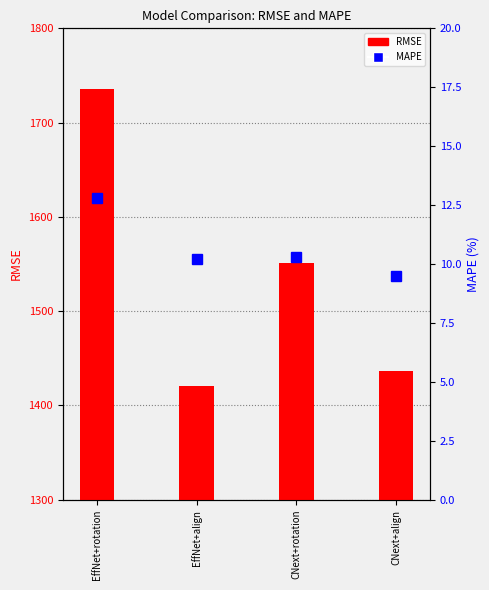

What is the sum of all MAPE values?

42.8